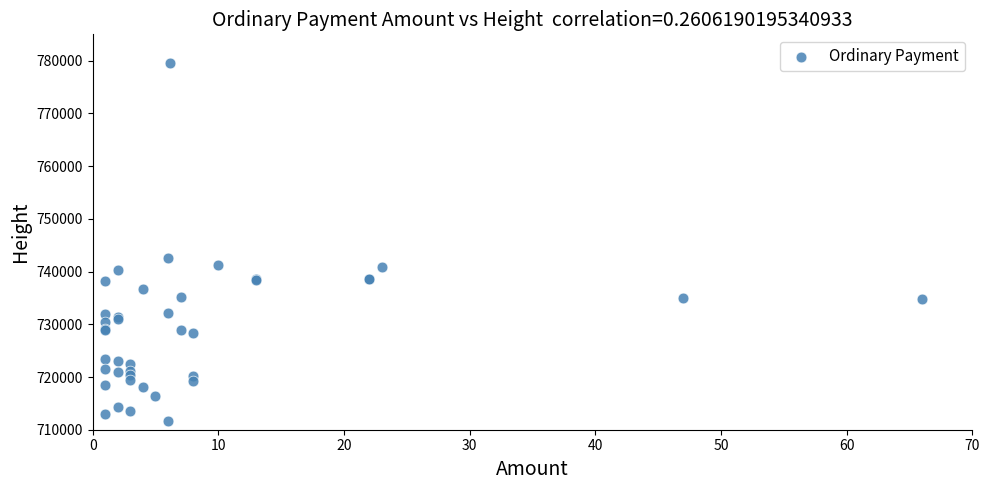

What Y value in the scatter plot is closest to 745594?

742480